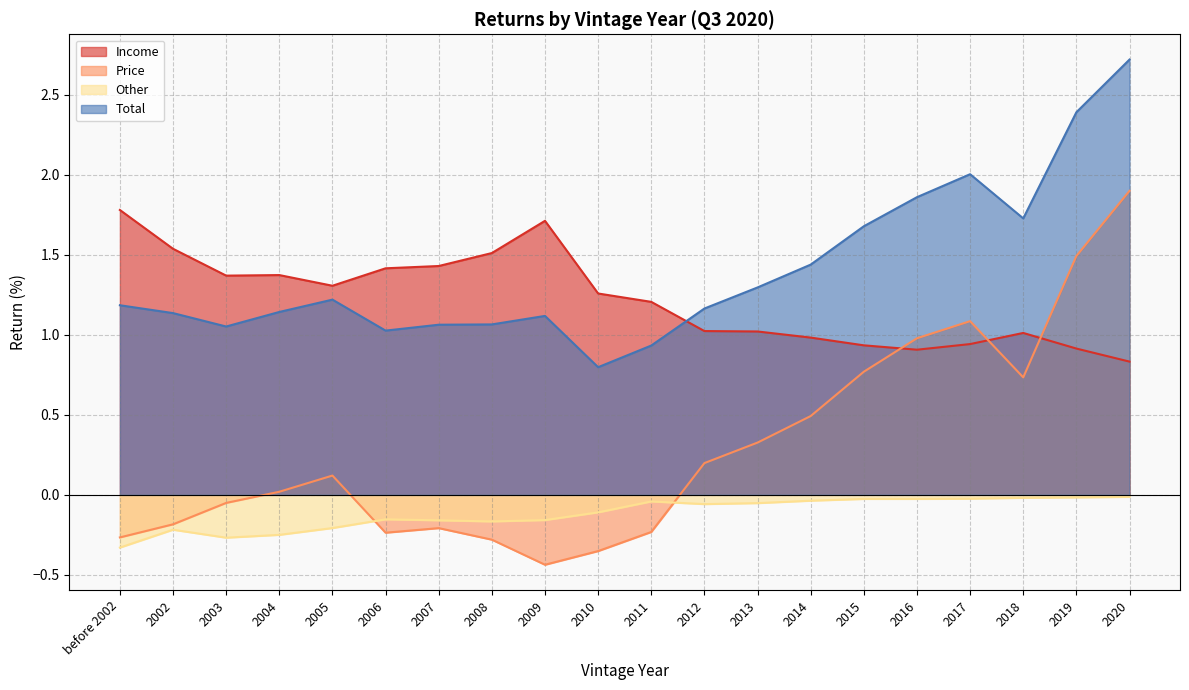

The value of Other at 2017 is -0.0. True or false?

True